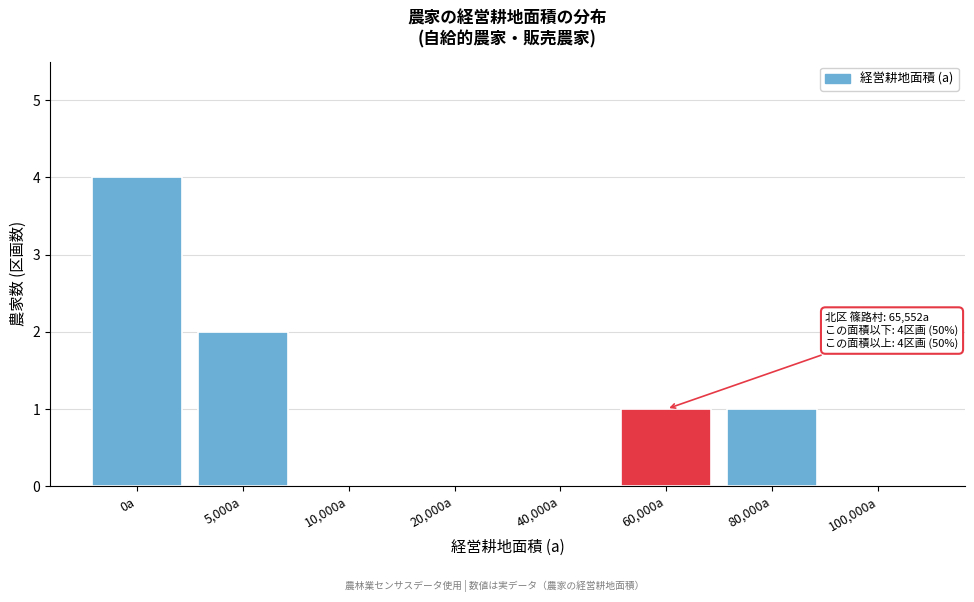

Reading left to right, list all the values displayed in this chart.

0a=4	5,000a=2	10,000a=0	20,000a=0	40,000a=0	60,000a=1	80,000a=1	100,000a=0